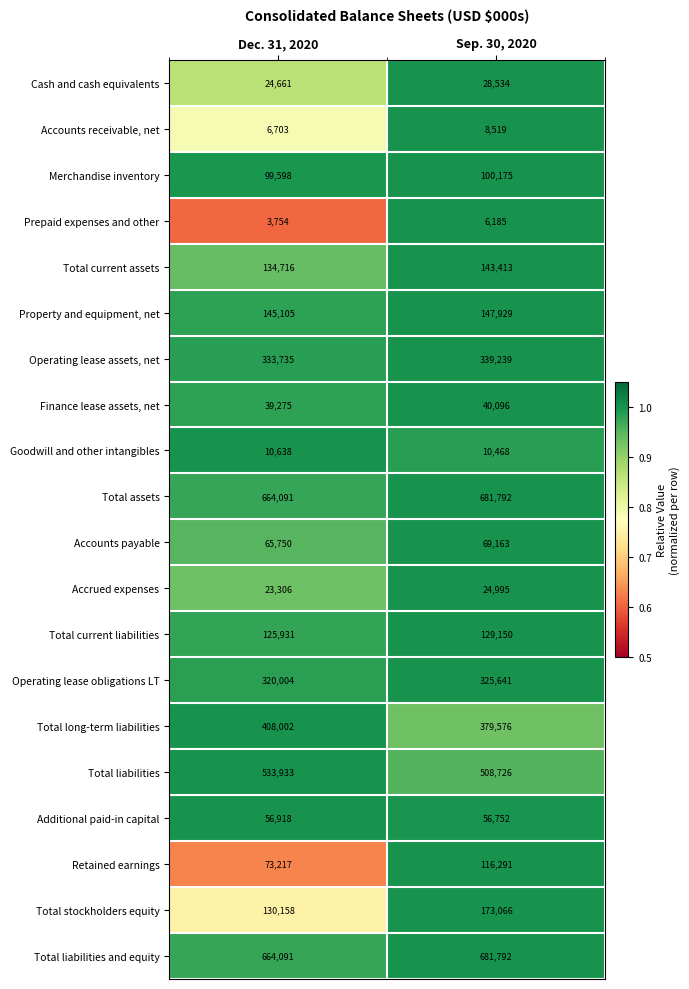

What is the spread (max minus min) of values at Sep. 30, 2020?

675607